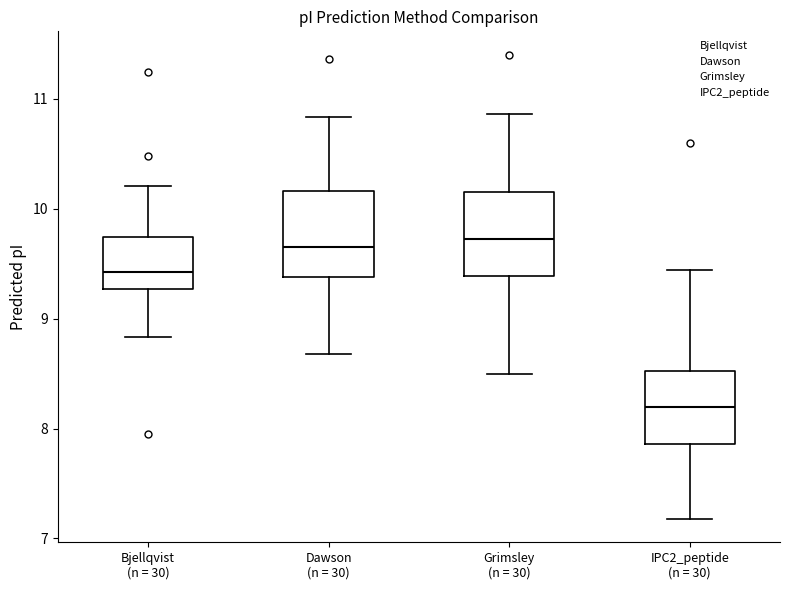

Where is the lower edge of the box for Dawson (n = 30) on the y-axis? The values are not printed on the chart, so give them approximately, as read against the axis.

9.4